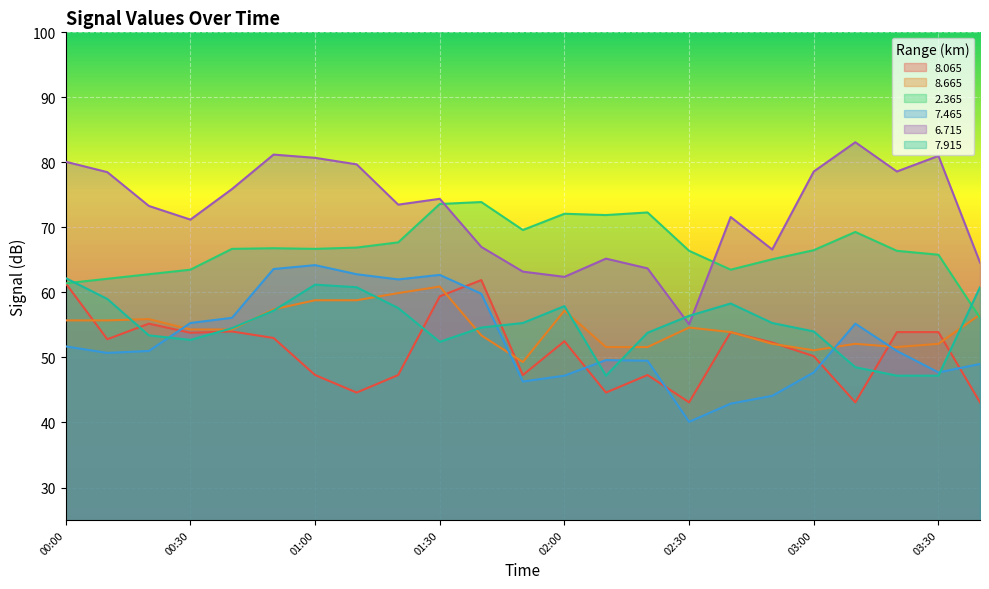

At how many categories does at least one series exceed 45?

23